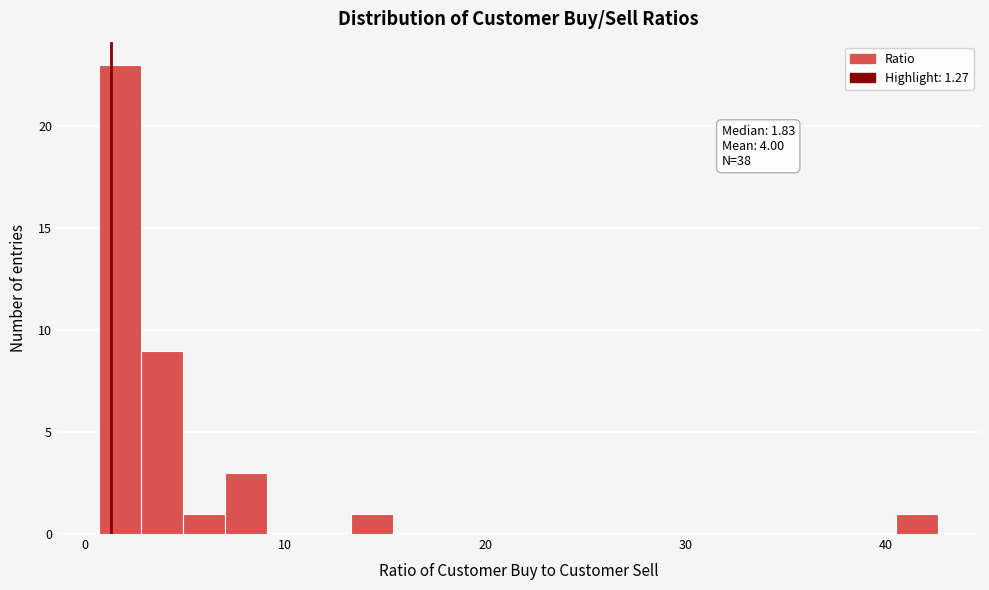

Around what value on the x-axis is the tallest bar? Give the approximate position of its centre, as read against the axis.

2